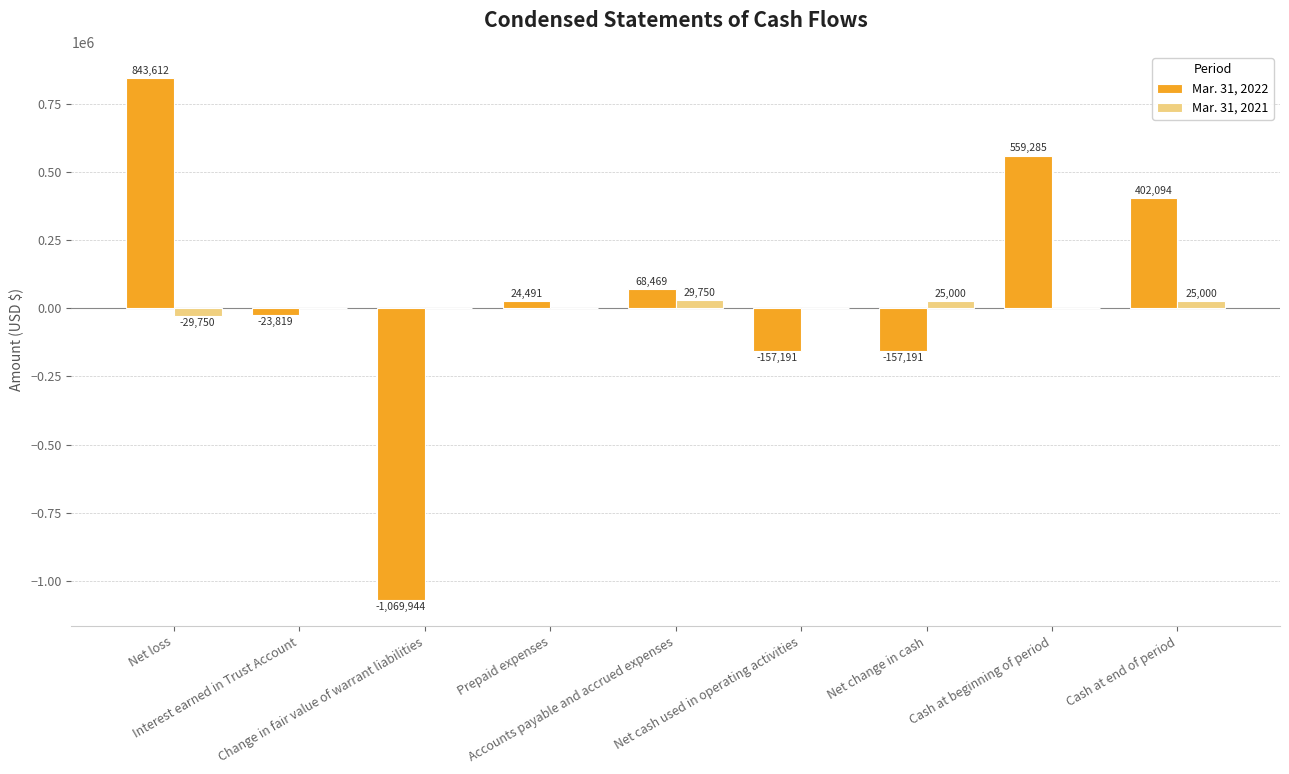

What is the average value of the Mar. 31, 2021 series?

5556